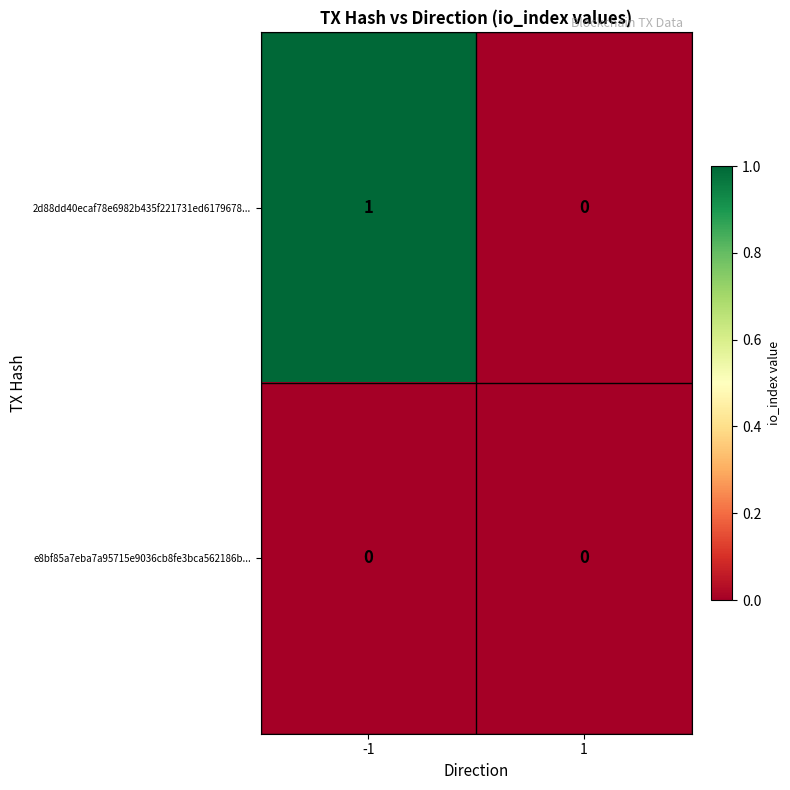

Reading right to left, extract all data points from this chart.

2d88dd40ecaf78e6982b435f221731ed6179678...: 1=0	-1=1
e8bf85a7eba7a95715e9036cb8fe3bca562186b...: 1=0	-1=0